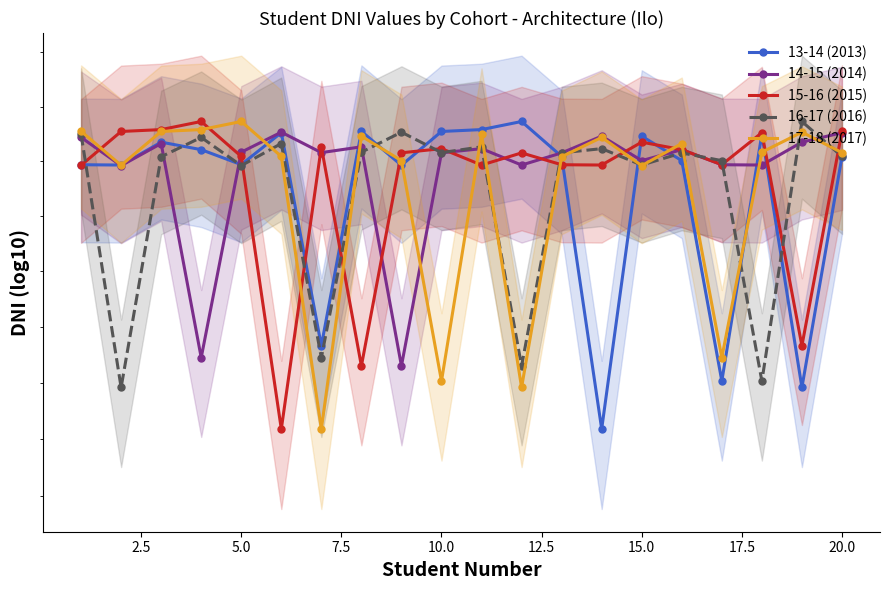

How many interior local valleys does the 13-14 (2013) series have?

7